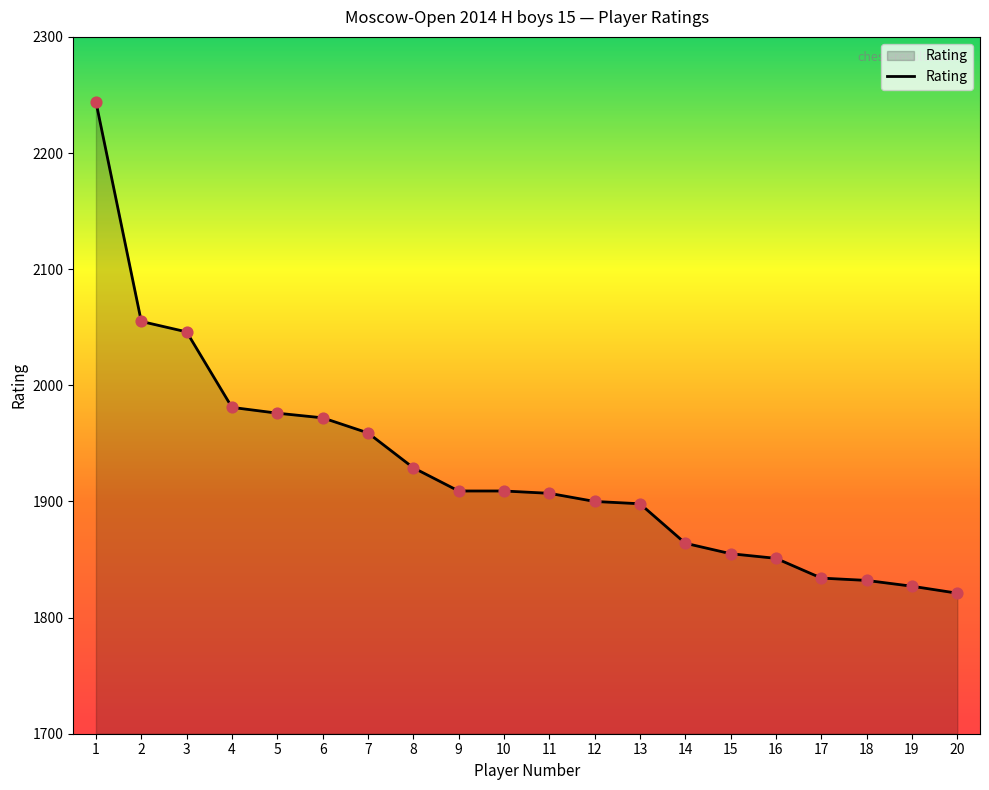

What is the ratio of the value at 18 to the value at 8?

0.9